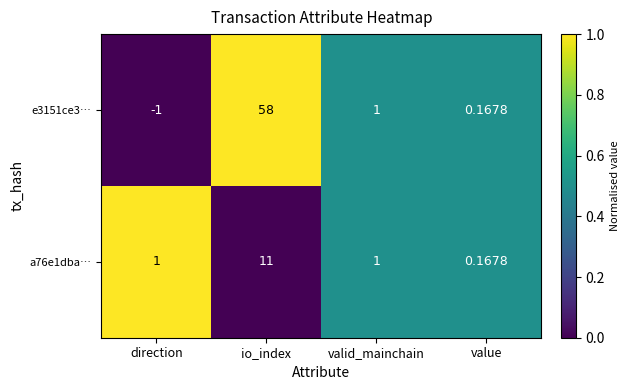

What is the maximum value shown in the chart?

58.0